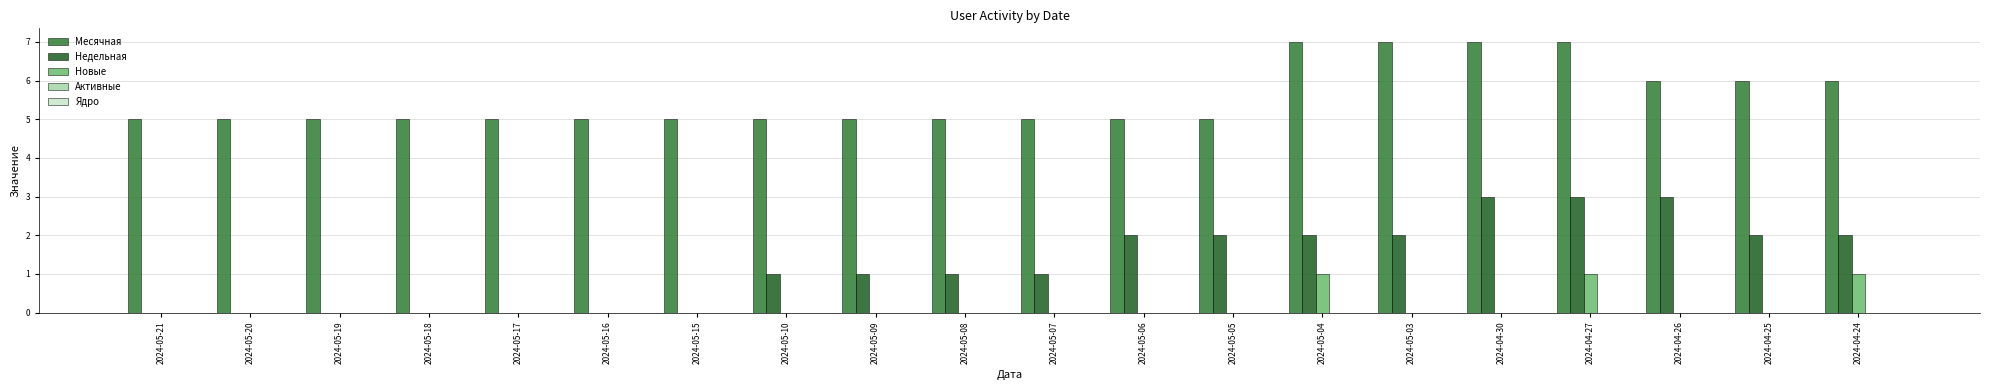

Count the number of categories in the chart.

20